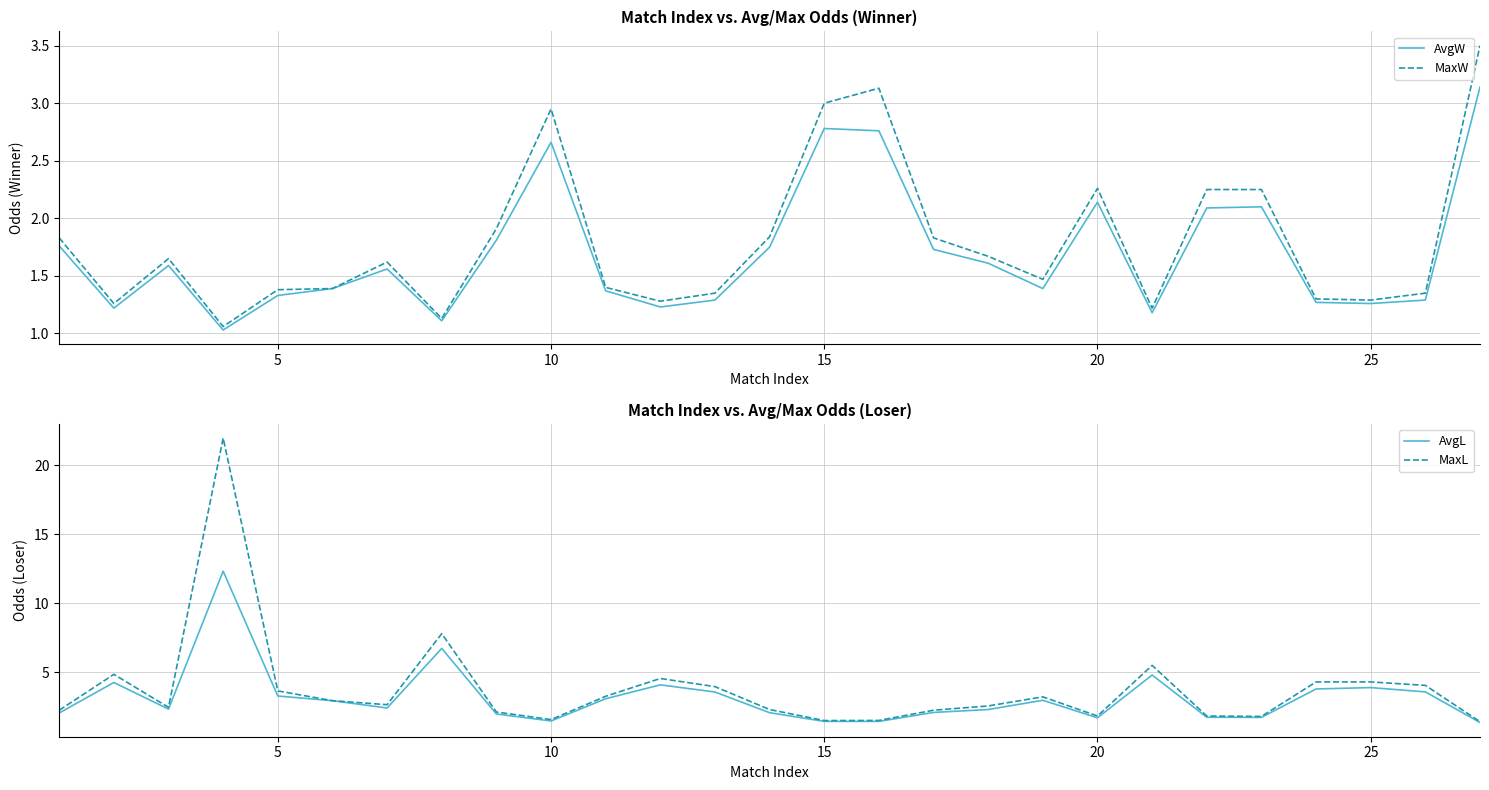

The AvgL series shows 1.5 at 10. True or false?

True